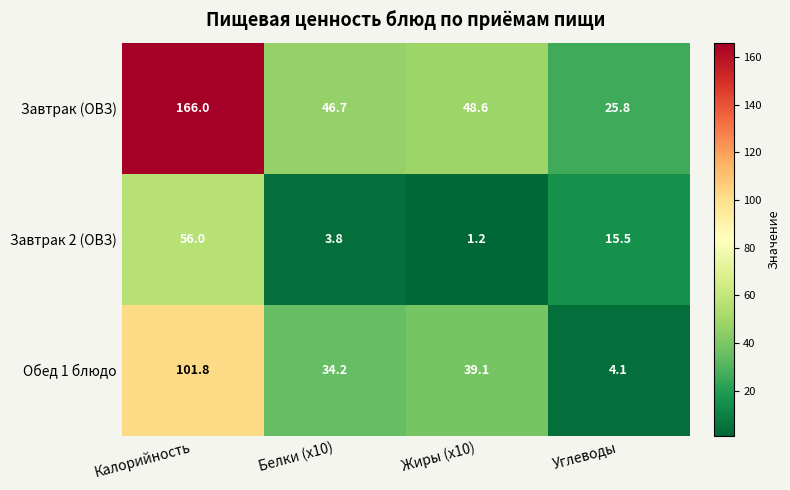

How many categories are shown in the chart?

4